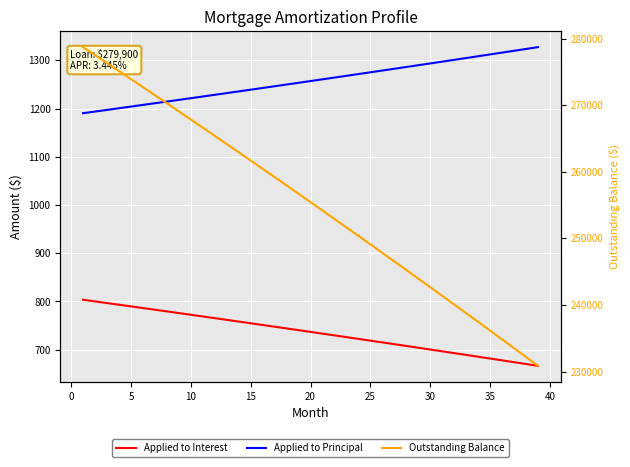

What is the difference between the maximum and minimum values in the Applied to Principal series?

137.0